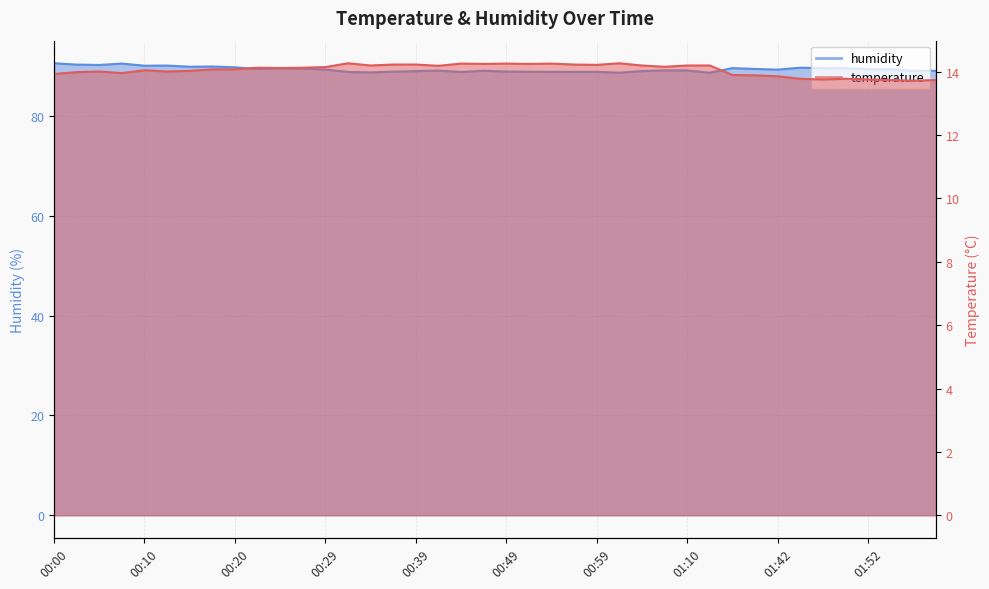

What is the label of the 30th point from the left?

01:27